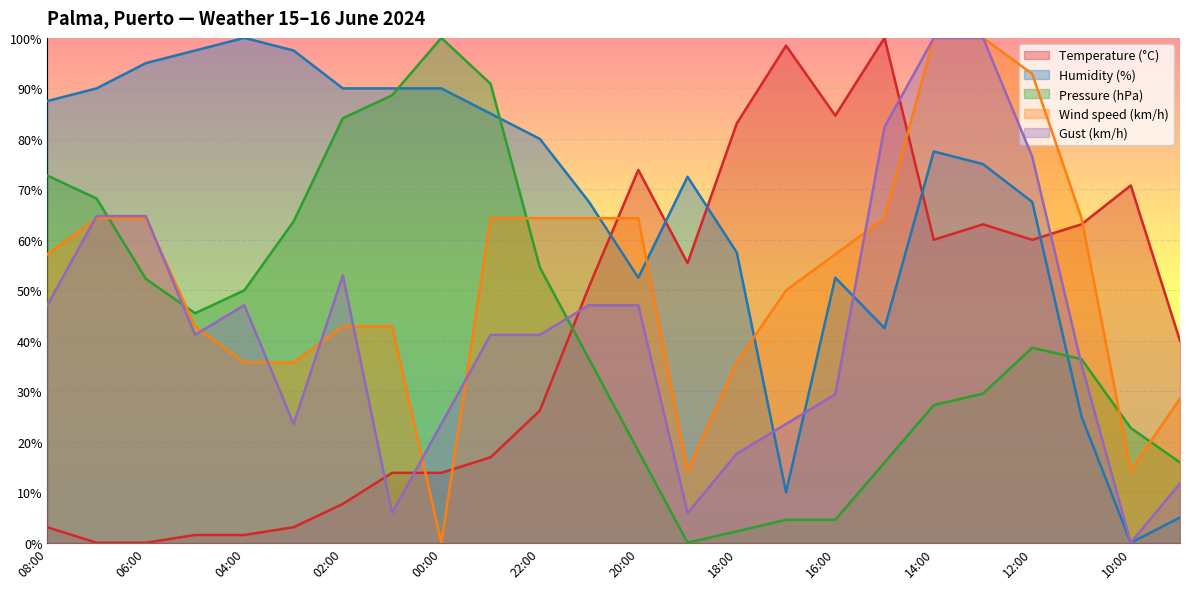

What is the maximum value shown in the chart?

100.0